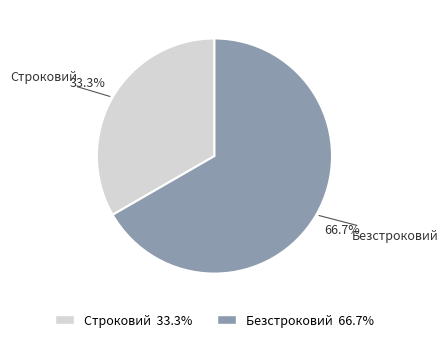

Is it true that Строковий is 20% of the pie?

False